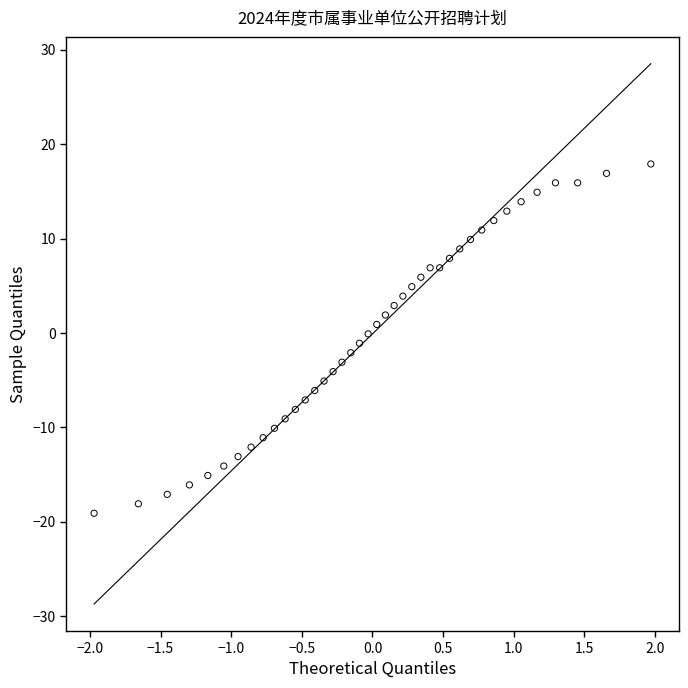

What is the range of X values (max minus min)?

3.9